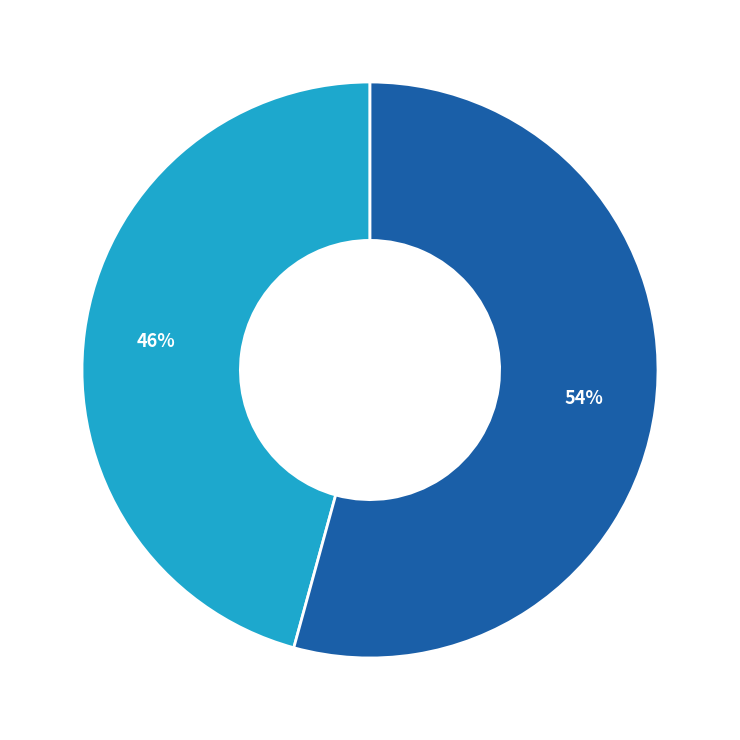

Does any single category account for the majority?

Yes